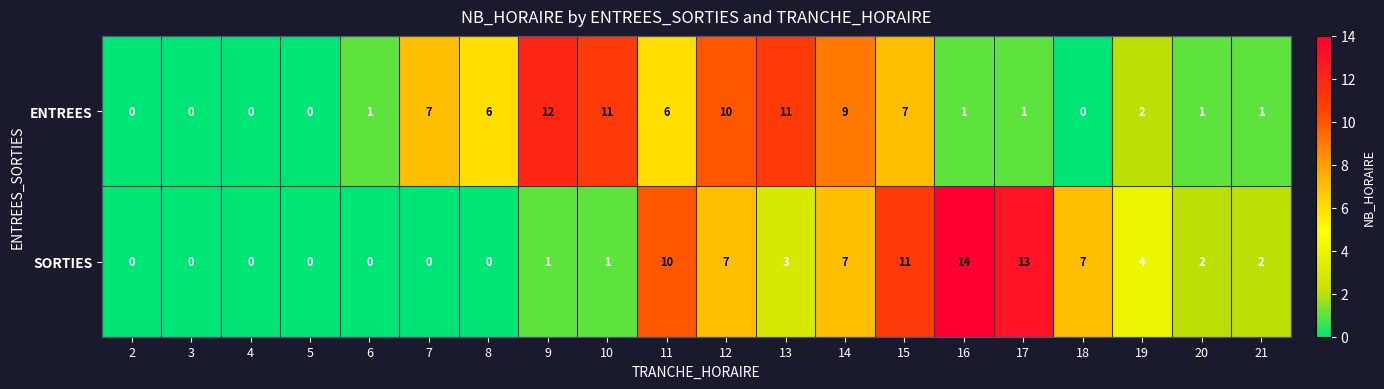

Which series changed the most between 4 and 15?

SORTIES